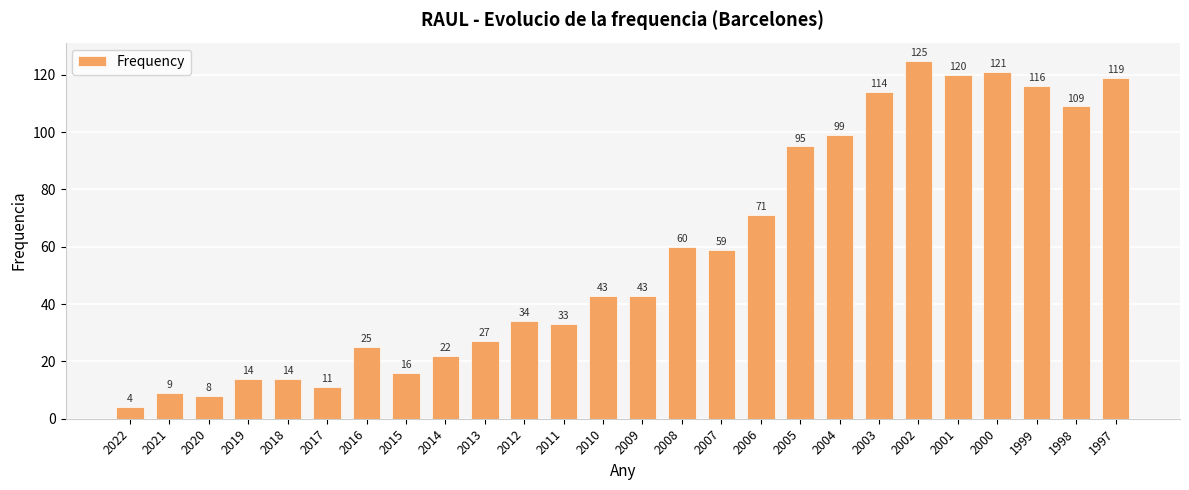

The value at 2021 is 13. True or false?

False